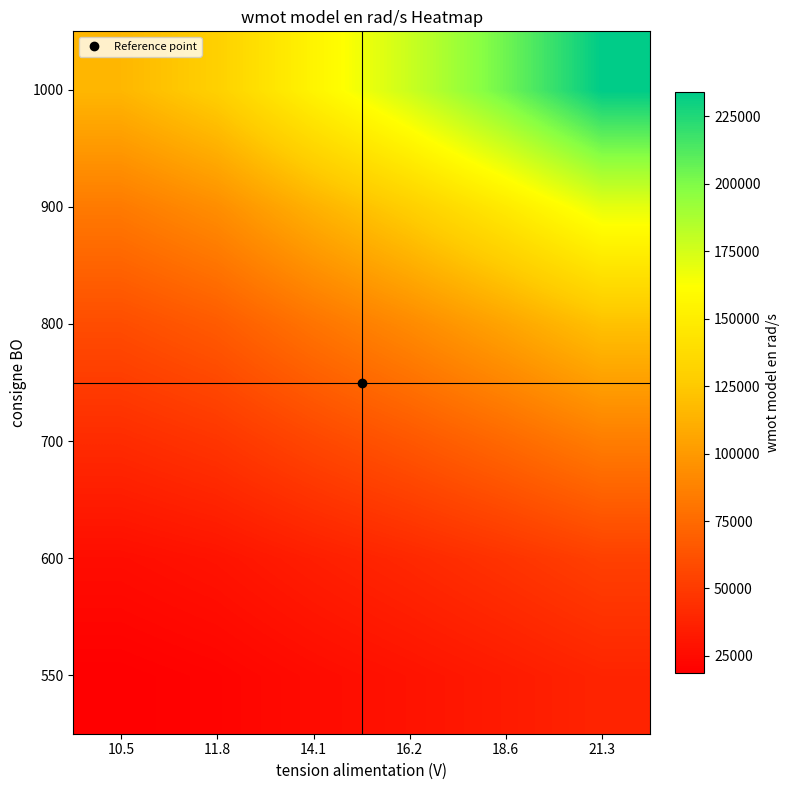

At which category is the sum across all series the highest?

21.3